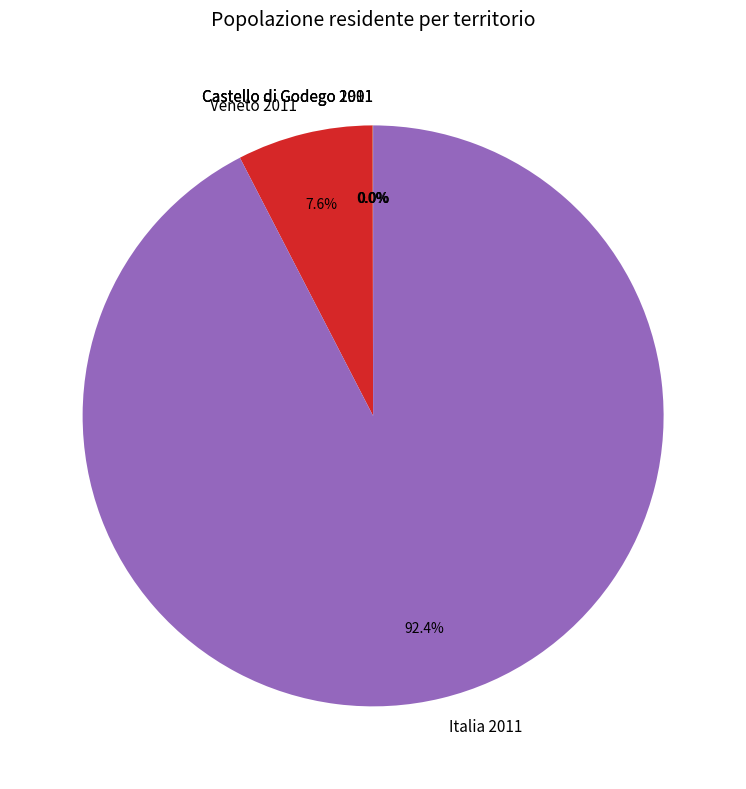

Does Italia 2011 represent more than half of the total?

Yes